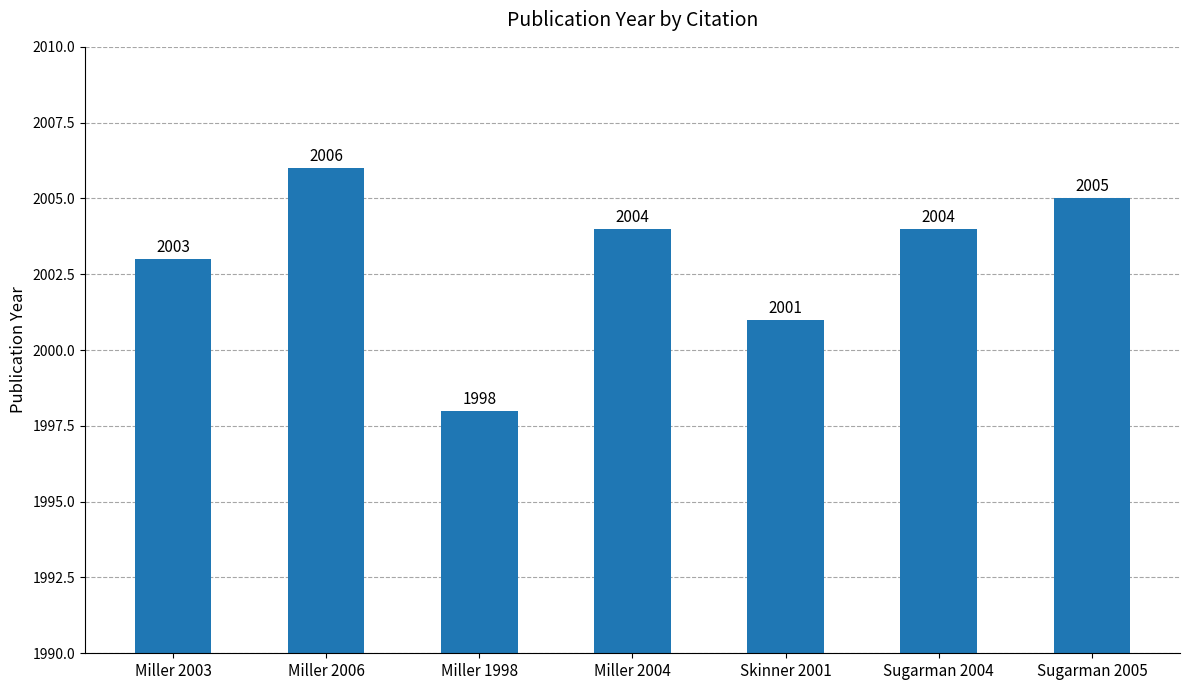

Reading right to left, list all the values displayed in this chart.

2005	2004	2001	2004	1998	2006	2003